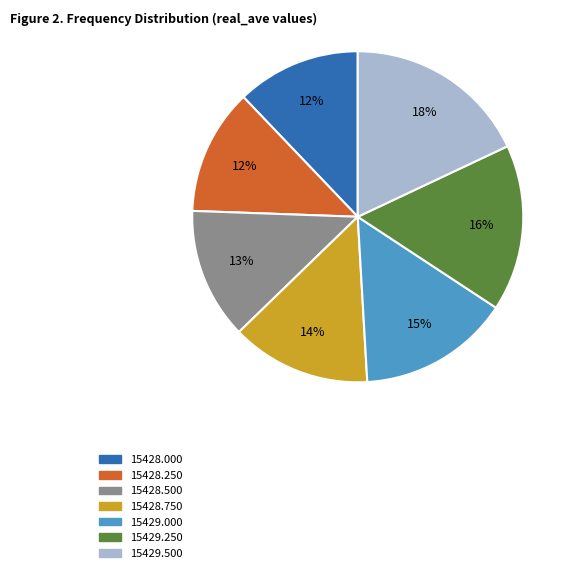

To the nearest percent, what is the average slice percentage?

14%